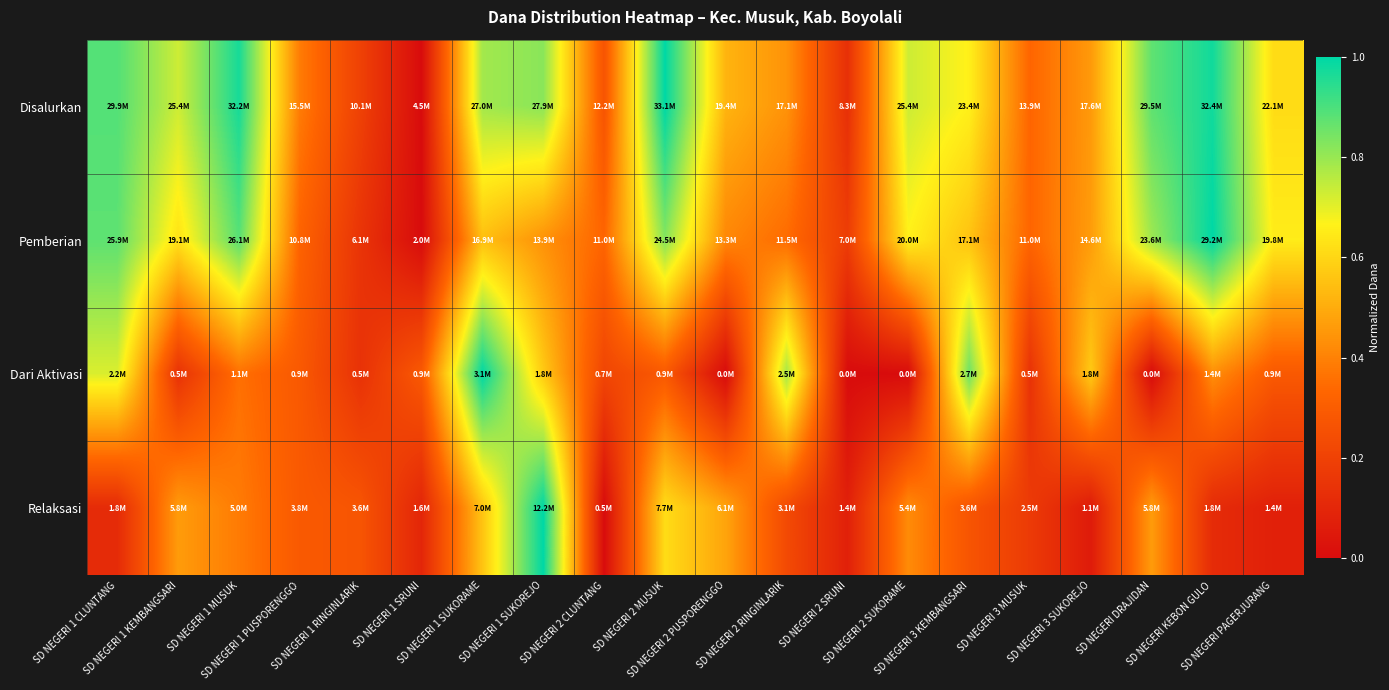

Reading right to left, what are all the values shown in this chart?

Disalurkan: SD NEGERI PAGERJURANG=0.6	SD NEGERI KEBON GULO=1.0	SD NEGERI DRAJIDAN=0.9	SD NEGERI 3 SUKOREJO=0.5	SD NEGERI 3 MUSUK=0.3	SD NEGERI 3 KEMBANGSARI=0.7	SD NEGERI 2 SUKORAME=0.7	SD NEGERI 2 SRUNI=0.1	SD NEGERI 2 RINGINLARIK=0.4	SD NEGERI 2 PUSPORENGGO=0.5	SD NEGERI 2 MUSUK=1.0	SD NEGERI 2 CLUNTANG=0.3	SD NEGERI 1 SUKOREJO=0.8	SD NEGERI 1 SUKORAME=0.8	SD NEGERI 1 SRUNI=0.0	SD NEGERI 1 RINGINLARIK=0.2	SD NEGERI 1 PUSPORENGGO=0.4	SD NEGERI 1 MUSUK=1.0	SD NEGERI 1 KEMBANGSARI=0.7	SD NEGERI 1 CLUNTANG=0.9
Pemberian: SD NEGERI PAGERJURANG=0.7	SD NEGERI KEBON GULO=1.0	SD NEGERI DRAJIDAN=0.8	SD NEGERI 3 SUKOREJO=0.5	SD NEGERI 3 MUSUK=0.3	SD NEGERI 3 KEMBANGSARI=0.6	SD NEGERI 2 SUKORAME=0.7	SD NEGERI 2 SRUNI=0.2	SD NEGERI 2 RINGINLARIK=0.3	SD NEGERI 2 PUSPORENGGO=0.4	SD NEGERI 2 MUSUK=0.8	SD NEGERI 2 CLUNTANG=0.3	SD NEGERI 1 SUKOREJO=0.4	SD NEGERI 1 SUKORAME=0.5	SD NEGERI 1 SRUNI=0.0	SD NEGERI 1 RINGINLARIK=0.1	SD NEGERI 1 PUSPORENGGO=0.3	SD NEGERI 1 MUSUK=0.9	SD NEGERI 1 KEMBANGSARI=0.6	SD NEGERI 1 CLUNTANG=0.9
Dari Aktivasi: SD NEGERI PAGERJURANG=0.3	SD NEGERI KEBON GULO=0.4	SD NEGERI DRAJIDAN=0.0	SD NEGERI 3 SUKOREJO=0.6	SD NEGERI 3 MUSUK=0.1	SD NEGERI 3 KEMBANGSARI=0.9	SD NEGERI 2 SUKORAME=0.0	SD NEGERI 2 SRUNI=0.0	SD NEGERI 2 RINGINLARIK=0.8	SD NEGERI 2 PUSPORENGGO=0.0	SD NEGERI 2 MUSUK=0.3	SD NEGERI 2 CLUNTANG=0.2	SD NEGERI 1 SUKOREJO=0.6	SD NEGERI 1 SUKORAME=1.0	SD NEGERI 1 SRUNI=0.3	SD NEGERI 1 RINGINLARIK=0.1	SD NEGERI 1 PUSPORENGGO=0.3	SD NEGERI 1 MUSUK=0.4	SD NEGERI 1 KEMBANGSARI=0.1	SD NEGERI 1 CLUNTANG=0.7
Relaksasi: SD NEGERI PAGERJURANG=0.1	SD NEGERI KEBON GULO=0.1	SD NEGERI DRAJIDAN=0.5	SD NEGERI 3 SUKOREJO=0.1	SD NEGERI 3 MUSUK=0.2	SD NEGERI 3 KEMBANGSARI=0.3	SD NEGERI 2 SUKORAME=0.4	SD NEGERI 2 SRUNI=0.1	SD NEGERI 2 RINGINLARIK=0.2	SD NEGERI 2 PUSPORENGGO=0.5	SD NEGERI 2 MUSUK=0.6	SD NEGERI 2 CLUNTANG=0.0	SD NEGERI 1 SUKOREJO=1.0	SD NEGERI 1 SUKORAME=0.6	SD NEGERI 1 SRUNI=0.1	SD NEGERI 1 RINGINLARIK=0.3	SD NEGERI 1 PUSPORENGGO=0.3	SD NEGERI 1 MUSUK=0.4	SD NEGERI 1 KEMBANGSARI=0.5	SD NEGERI 1 CLUNTANG=0.1